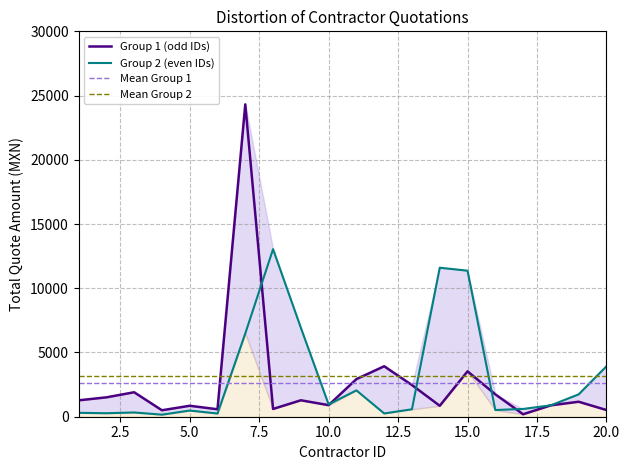

True or false: Mean Group 1 and Mean Group 2 cross at least once.

False